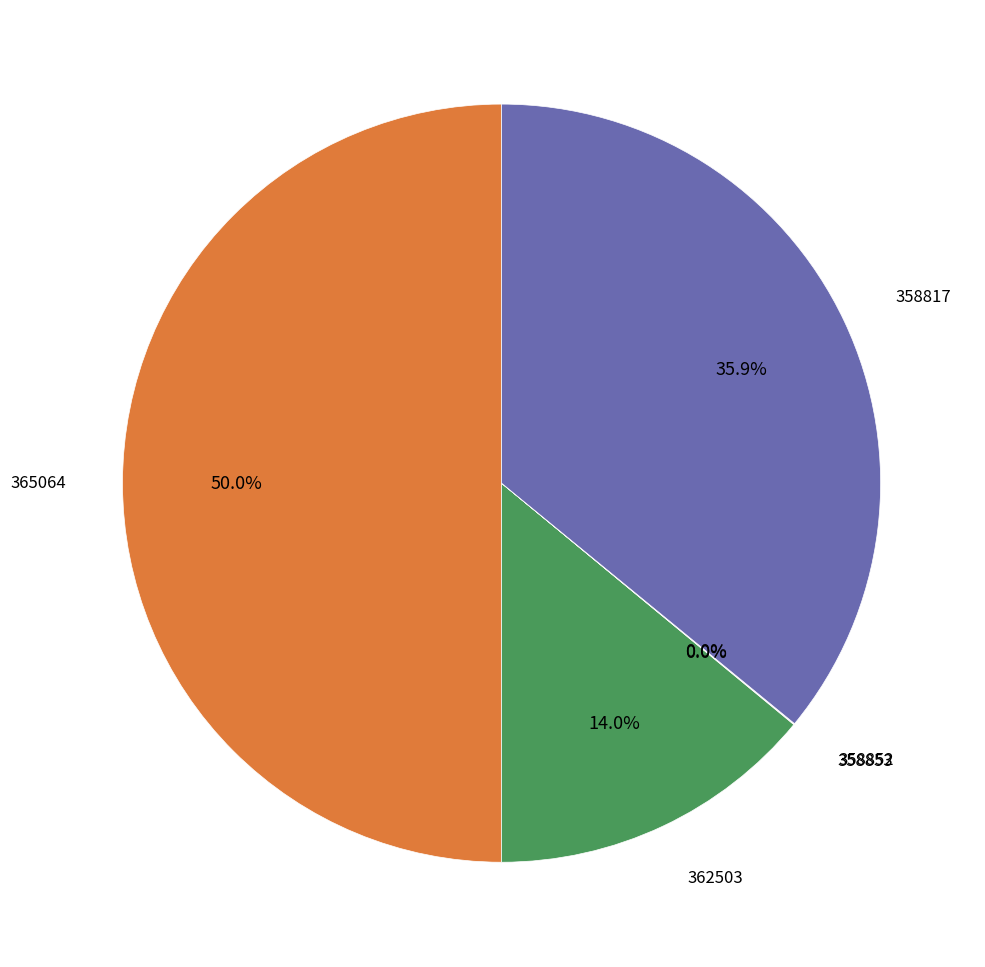

How many segments does this pie chart have?

5